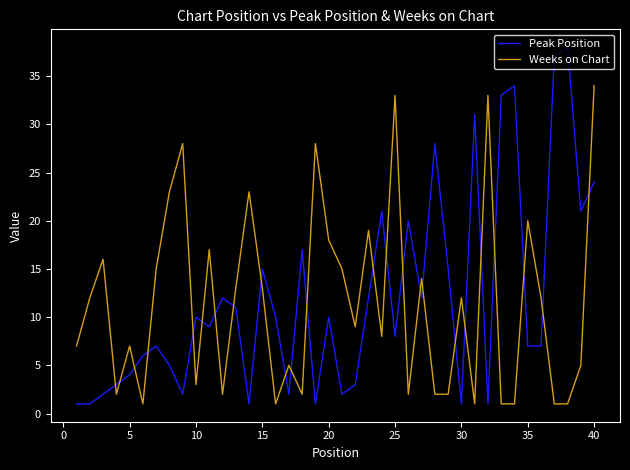

How many lines are shown in the chart?

2